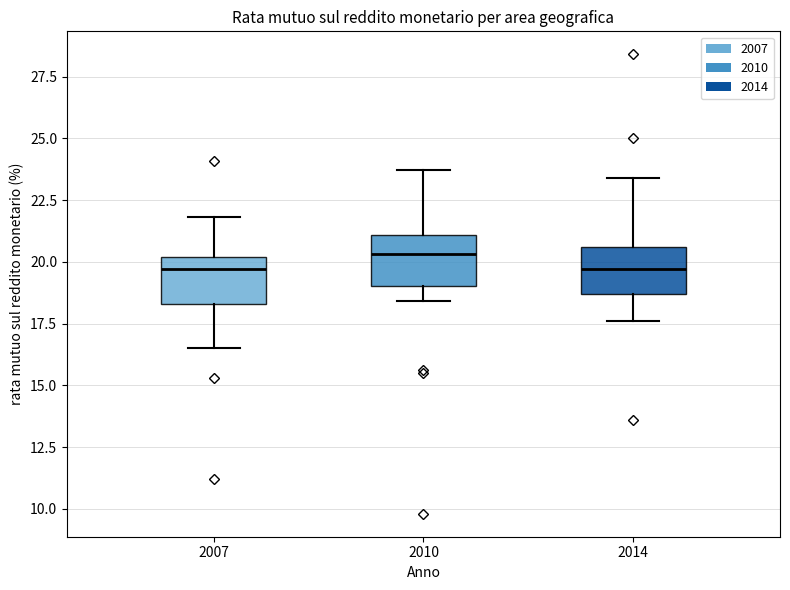

Reading left to right, read every box against the y-axis: the position of its median line, the range the box covers, and the ends of its whiskers. The values are not printed on the chart, so give them approximately, as read against the axis.

2007: median 19.5, box 18.5 to 20.0, whiskers 16.5 to 22.0
2010: median 20.5, box 19.0 to 21.0, whiskers 18.5 to 23.5
2014: median 19.5, box 18.5 to 20.5, whiskers 17.5 to 23.5